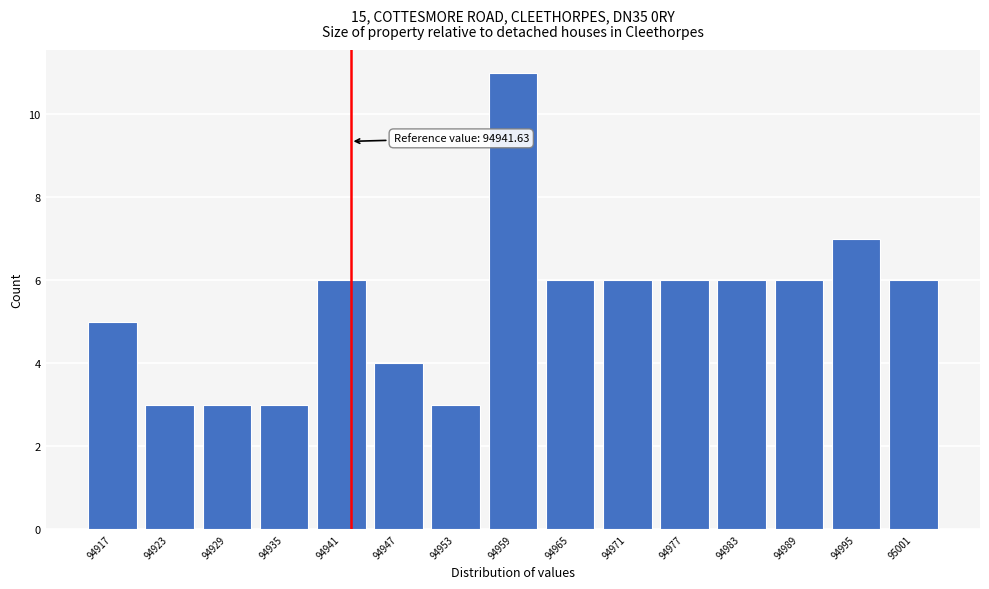

Which range on the x-axis has the tallest bar?

94956 to 94962